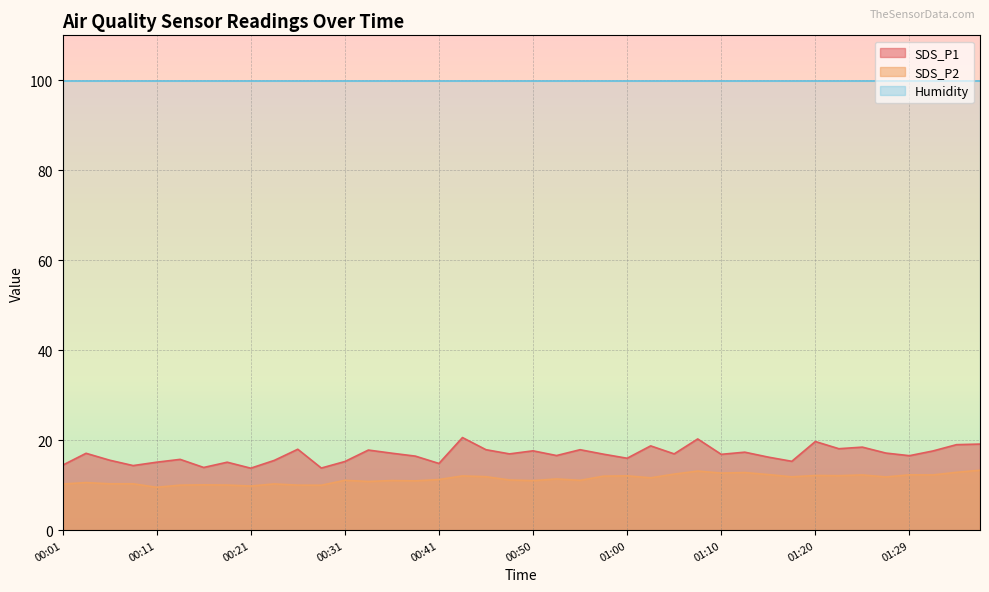

Which series has the largest range (max minus min)?

SDS_P1